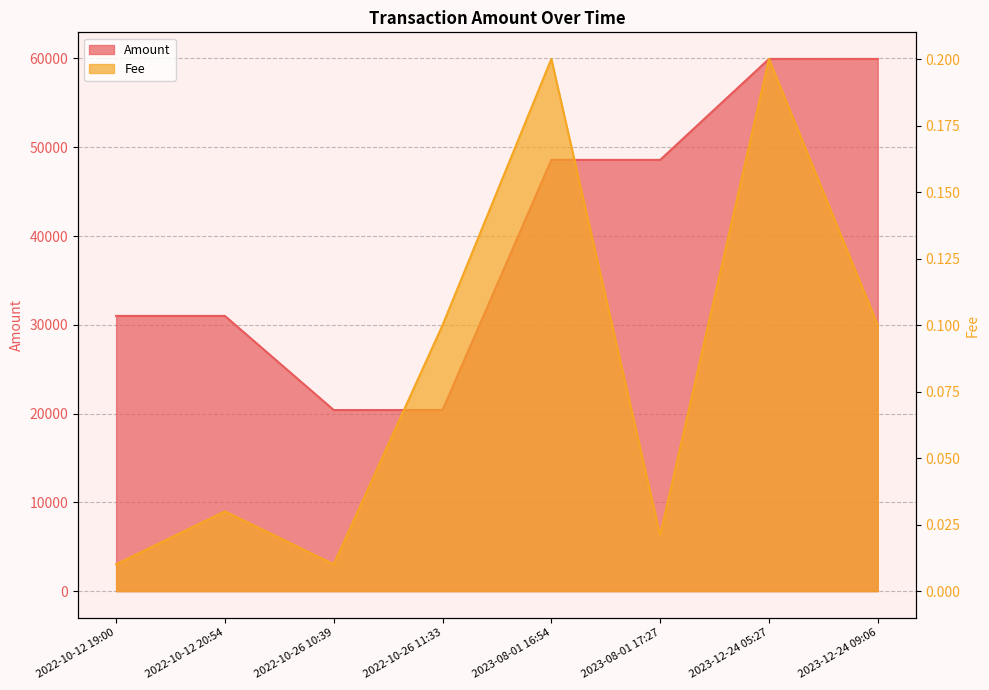

At which label does Fee reach its peak?

2023-08-01 16:54